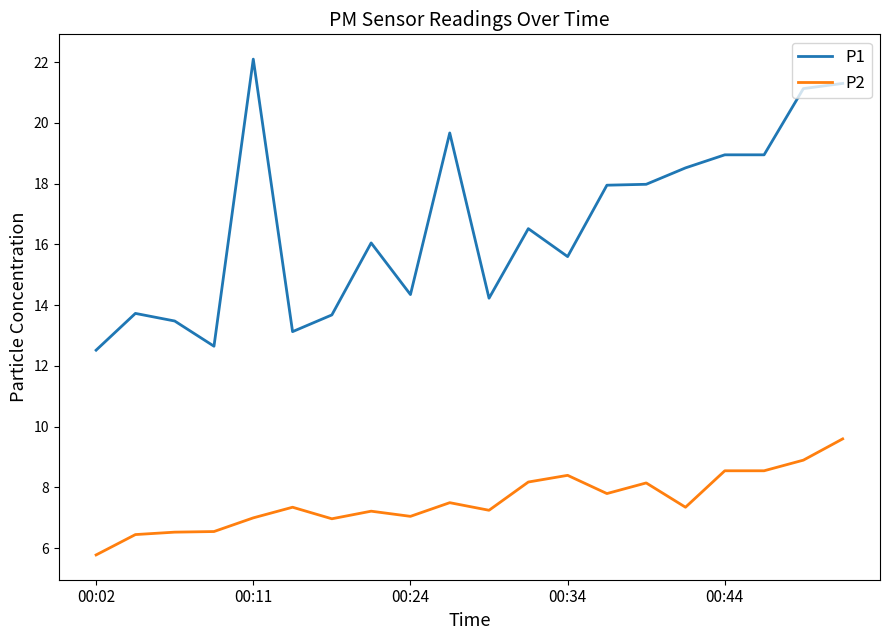

True or false: P1 and P2 intersect in this chart.

False